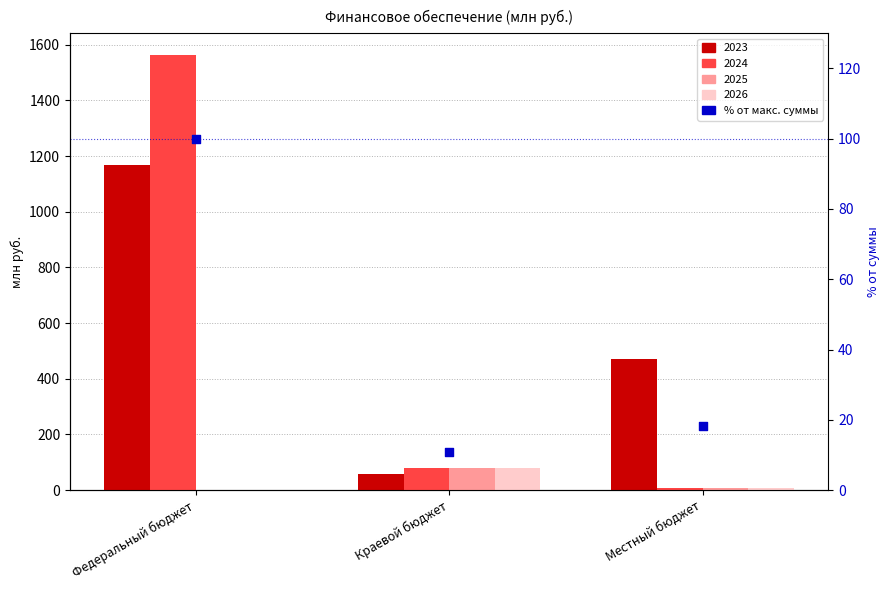

Which has a higher value, Федеральный бюджет or Местный бюджет?

Федеральный бюджет